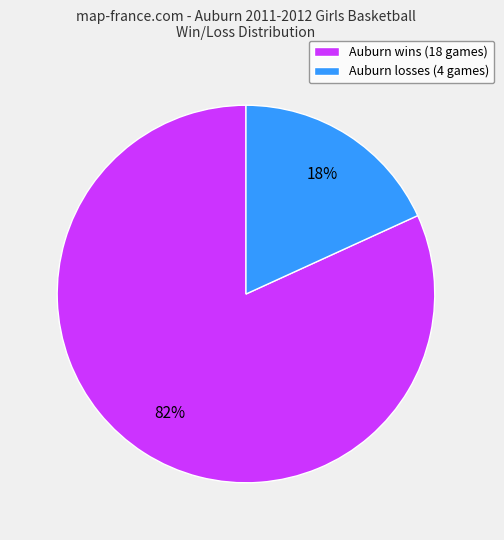

What percentage is the Auburn losses (4 games) slice, to the nearest percent?

18%